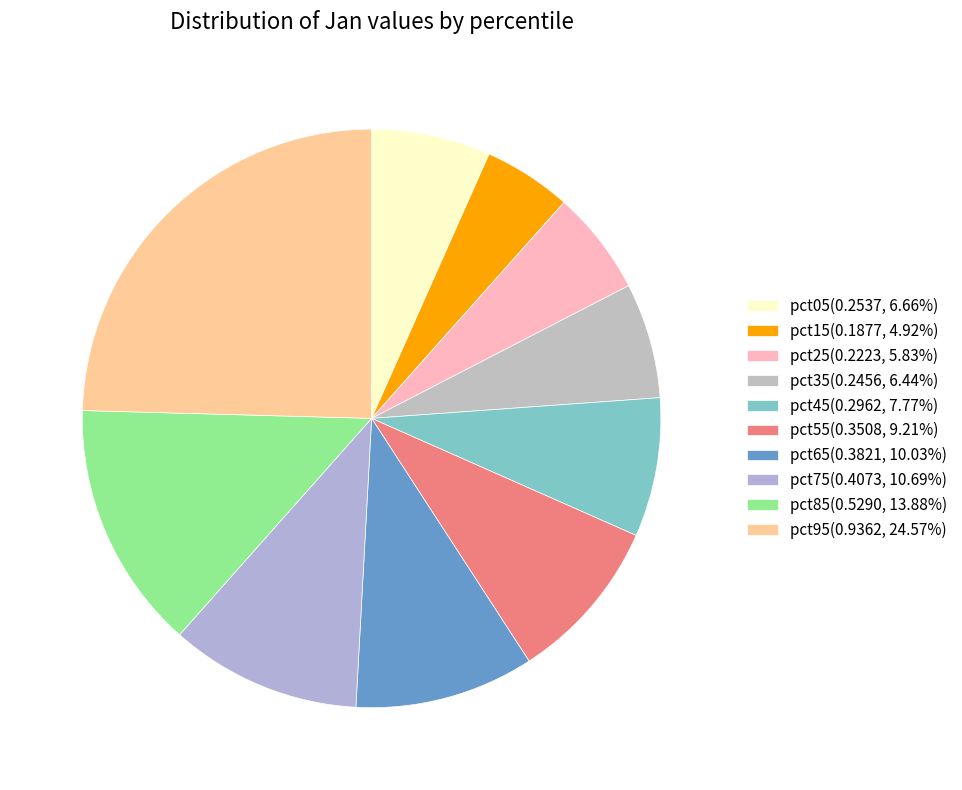

What is the total percentage of pct35 and pct15?

11.4%